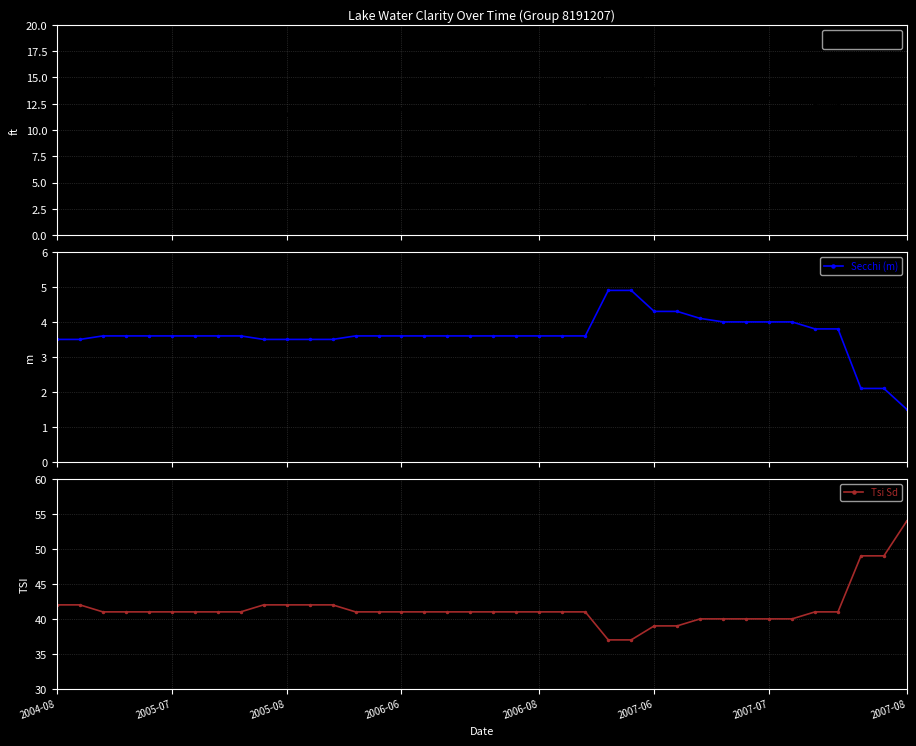

What is the difference between the maximum and minimum values in the Tsi Sd series?

17